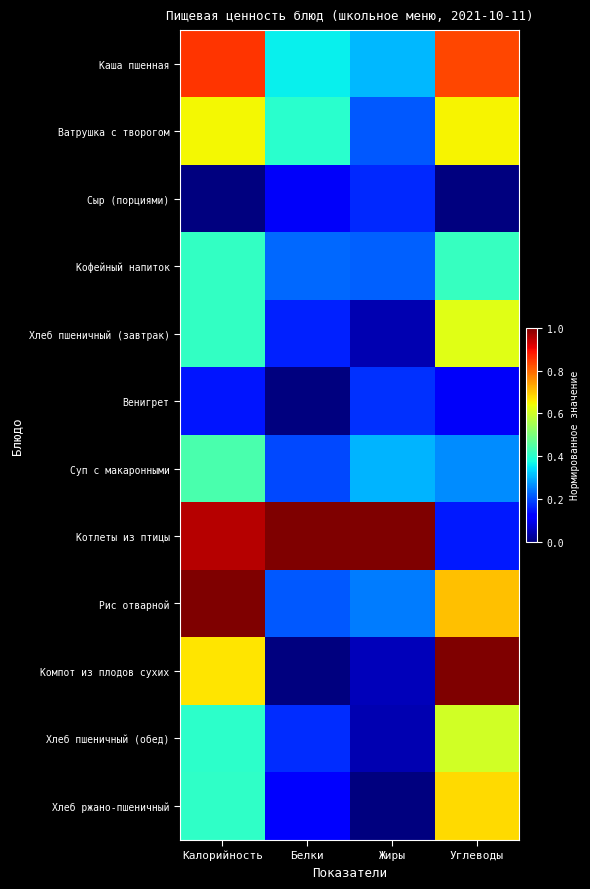

Reading left to right, extract all data points from this chart.

Каша пшенная: Калорийность=0.9	Белки=0.4	Жиры=0.3	Углеводы=0.8
Ватрушка с творогом: Калорийность=0.6	Белки=0.4	Жиры=0.2	Углеводы=0.7
Сыр (порциями): Калорийность=0.0	Белки=0.1	Жиры=0.2	Углеводы=0.0
Кофейный напиток: Калорийность=0.4	Белки=0.2	Жиры=0.2	Углеводы=0.4
Хлеб пшеничный (завтрак): Калорийность=0.4	Белки=0.2	Жиры=0.0	Углеводы=0.6
Венигрет: Калорийность=0.1	Белки=0.0	Жиры=0.2	Углеводы=0.1
Суп с макаронными: Калорийность=0.4	Белки=0.2	Жиры=0.3	Углеводы=0.3
Котлеты из птицы: Калорийность=1.0	Белки=1.0	Жиры=1.0	Углеводы=0.2
Рис отварной: Калорийность=1.0	Белки=0.2	Жиры=0.2	Углеводы=0.7
Компот из плодов сухих: Калорийность=0.7	Белки=0.0	Жиры=0.1	Углеводы=1.0
Хлеб пшеничный (обед): Калорийность=0.4	Белки=0.2	Жиры=0.0	Углеводы=0.6
Хлеб ржано-пшеничный: Калорийность=0.4	Белки=0.1	Жиры=0.0	Углеводы=0.7